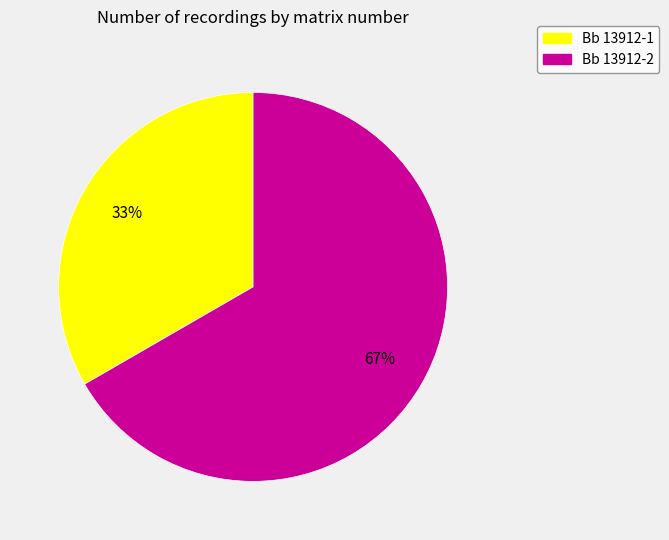

Count the number of slices in the pie.

2